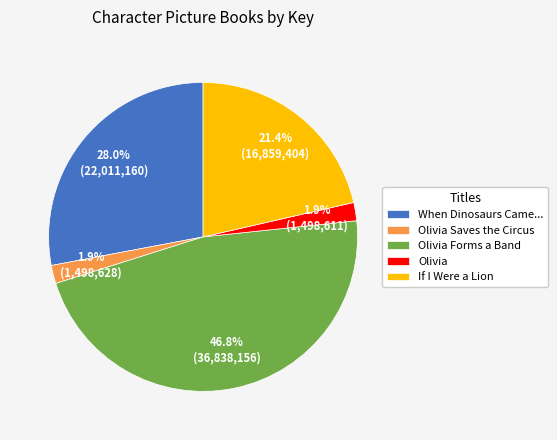

What is the largest slice in the pie chart?

Olivia Forms a Band